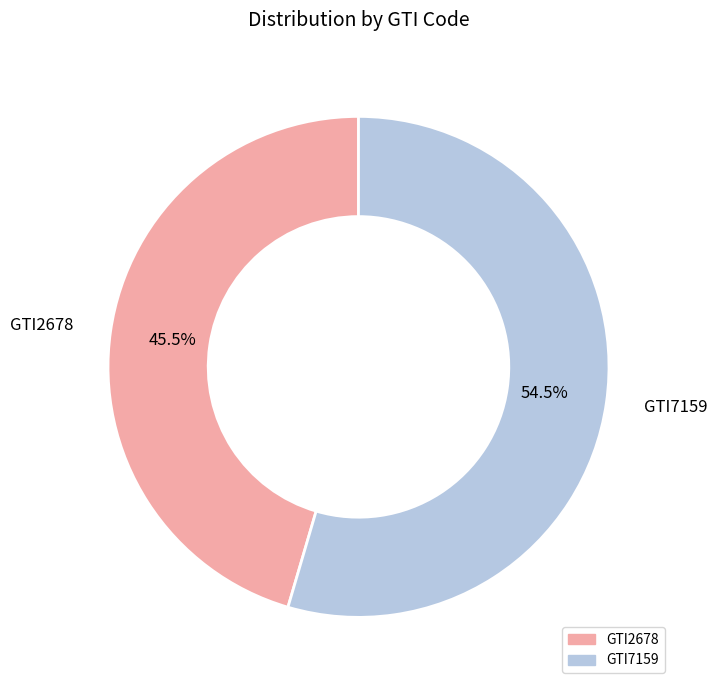

Does GTI2678 account for over 50% of the chart?

No